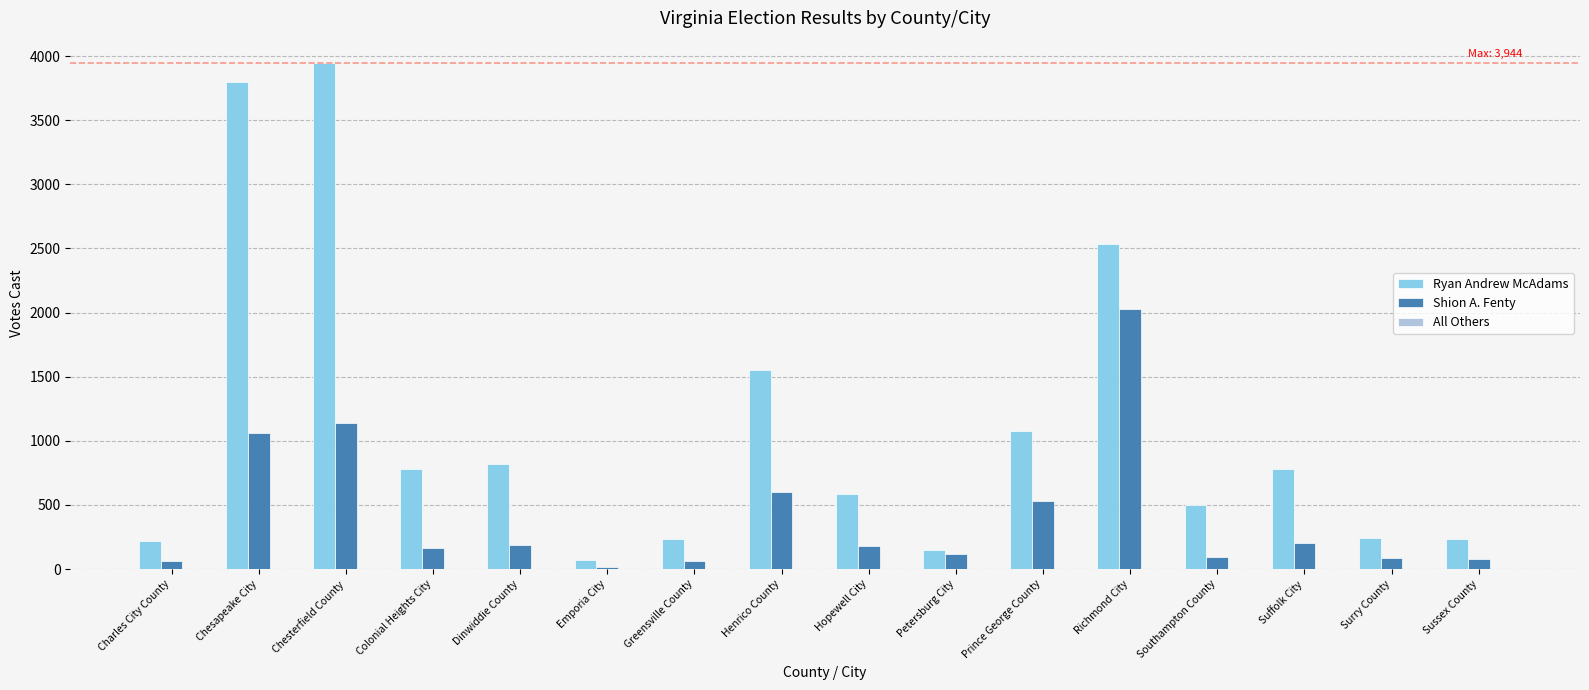

What is the sum of all Shion A. Fenty values?

6621